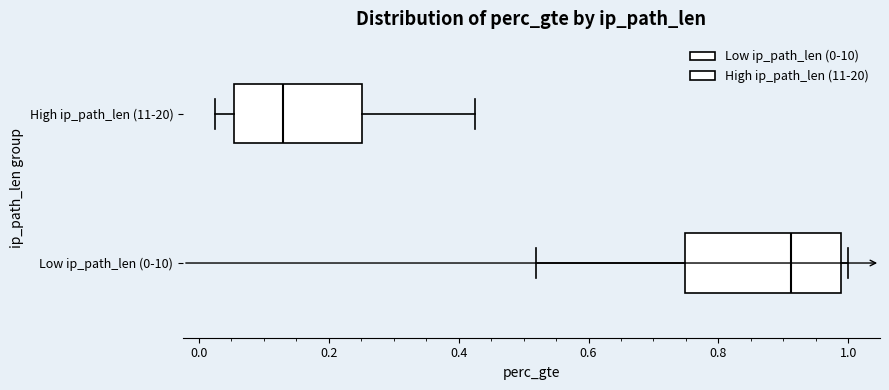

Reading bottom to top, transcribe this box plot: for each box, give where its median line is, the range the box spans, and where its two whiskers end, as read against the x-axis. The values are not printed on the chart, so give them approximately, as read against the axis.

Low ip_path_len (0-10): median 0.92, box 0.74 to 0.98, whiskers 0.52 to 1.00
High ip_path_len (11-20): median 0.12, box 0.06 to 0.26, whiskers 0.02 to 0.42